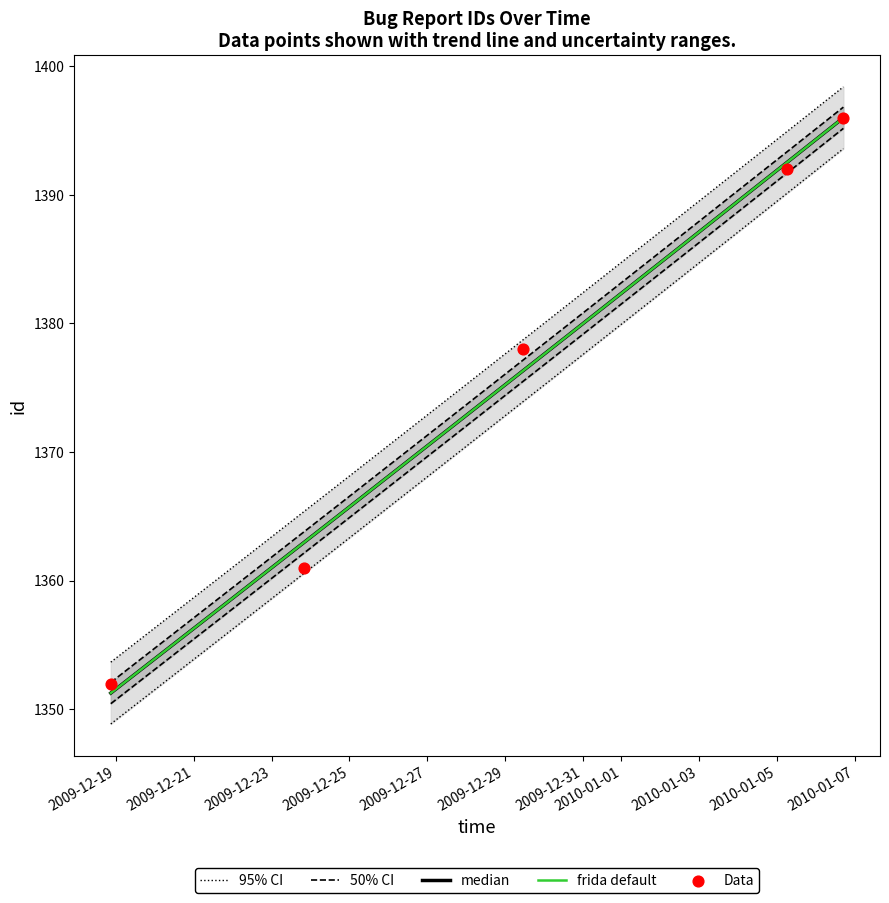

What is the ratio of the value at 2010-01-05 06:02:05 to the value at 2010-01-06 17:03:38?

1.0